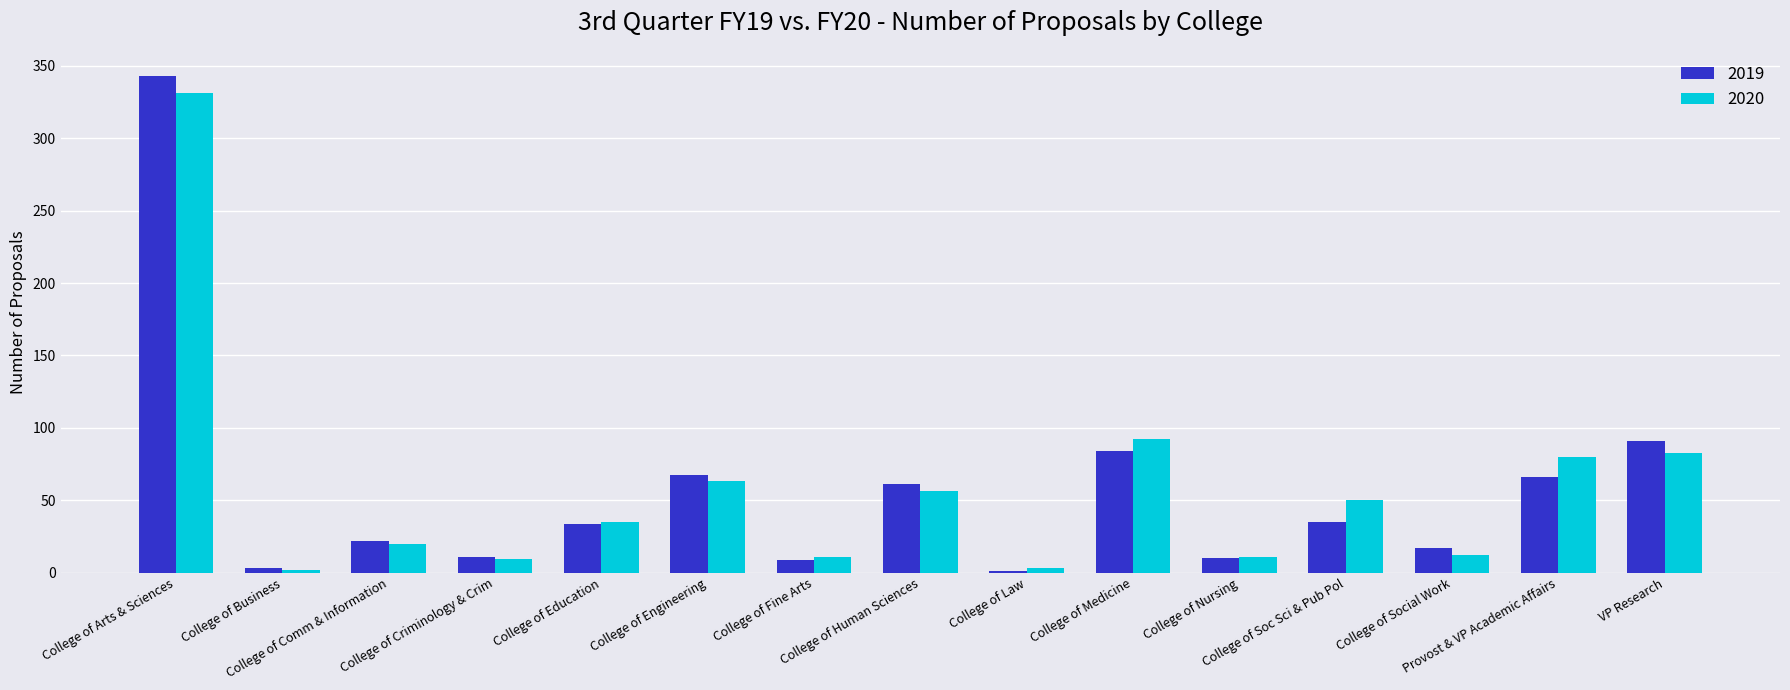

What is the maximum value shown in the chart?

343.3